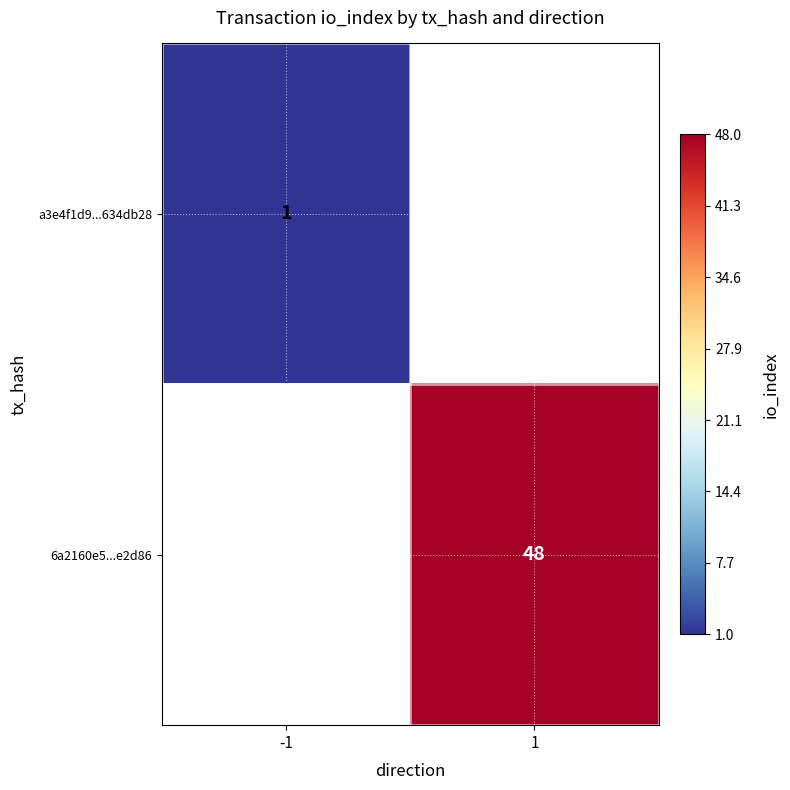

Which has a higher value, 1 or -1?

-1